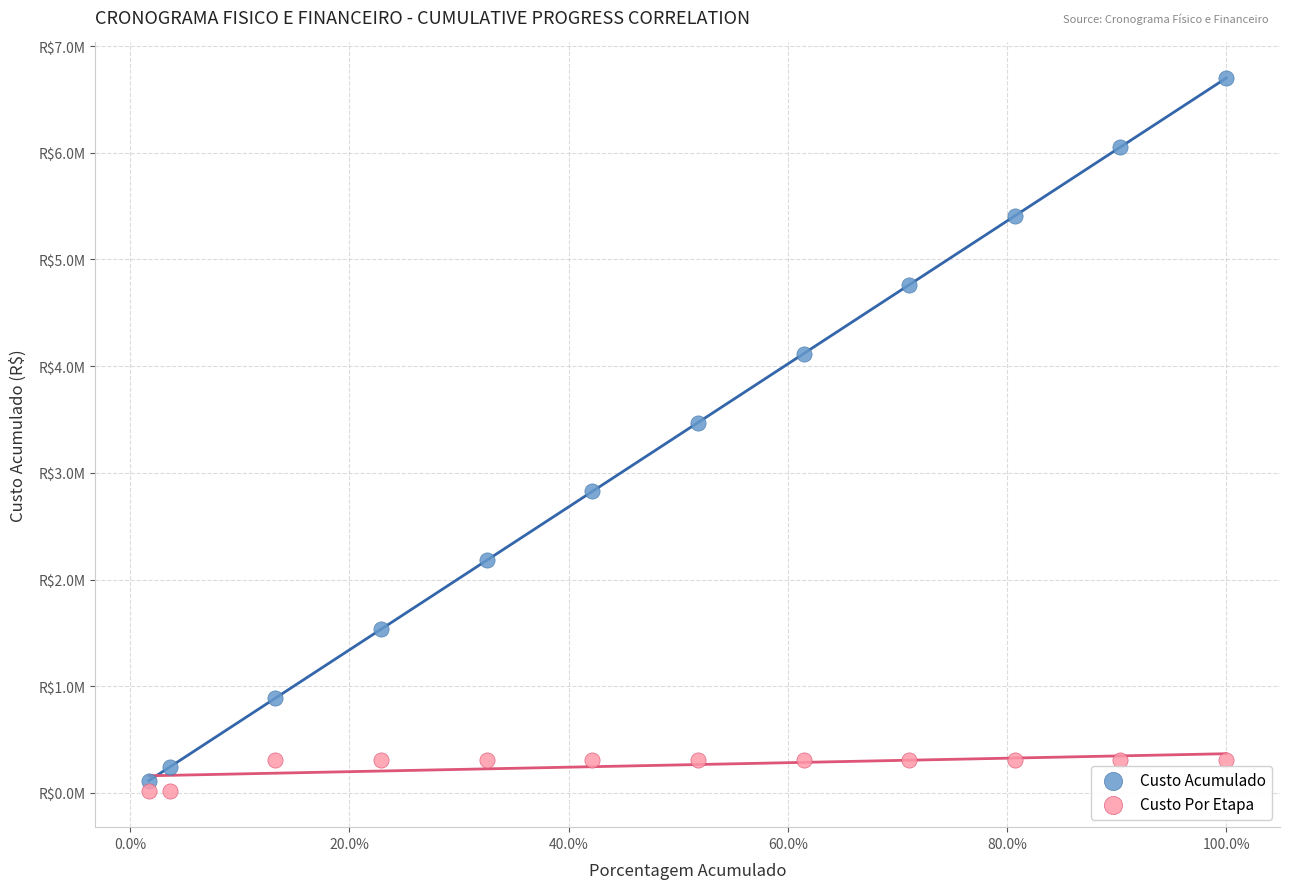

What are all the series names shown in the legend?

Custo Acumulado, Custo Por Etapa